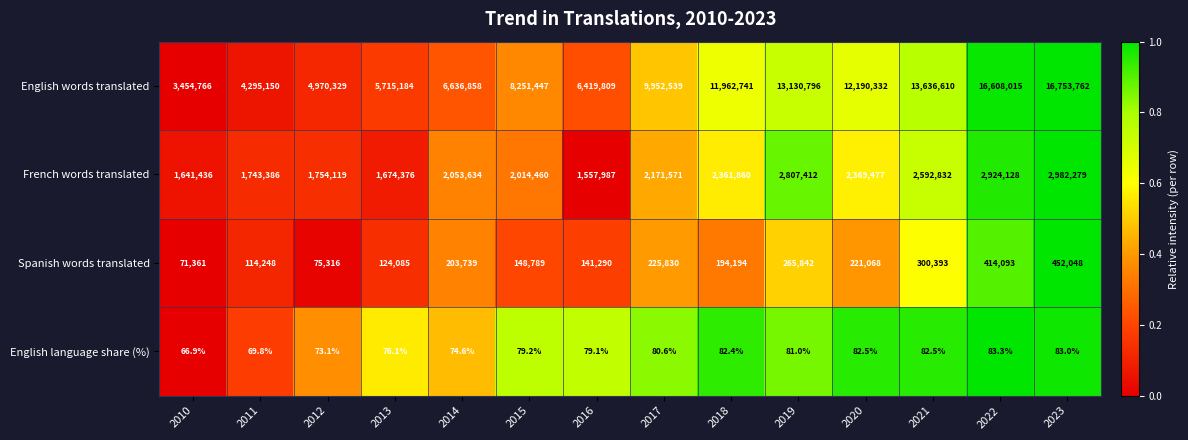

What is the difference between the maximum and second lowest values in the English words translated series?

12458612.0